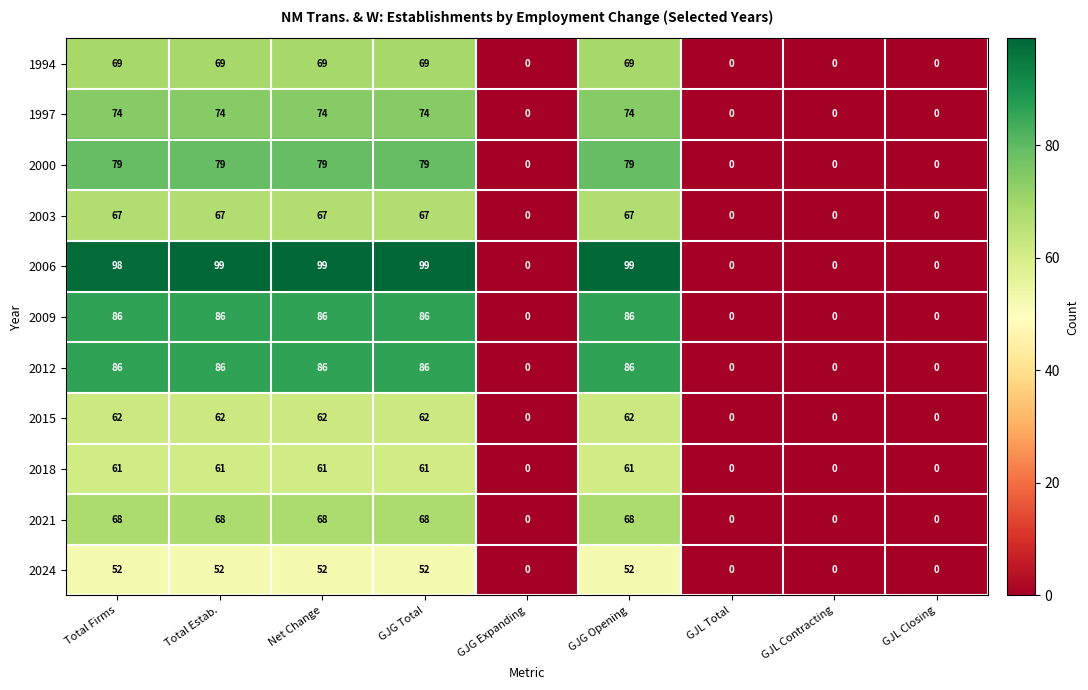

What is the total value across all series at GJG Opening?

803